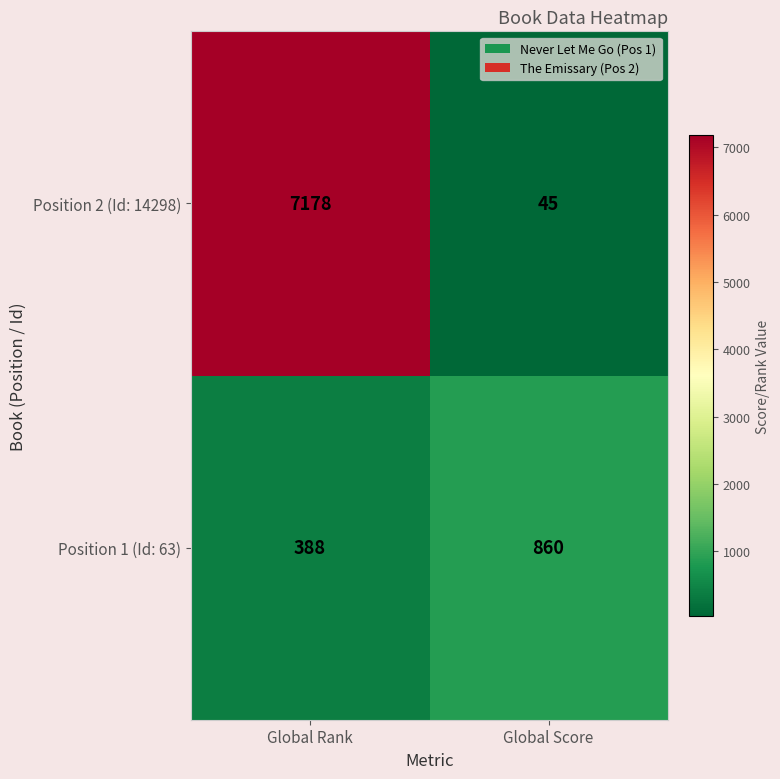

What is the difference between the Position 2 (Id: 14298) values at Global Score and Global Rank?

7133